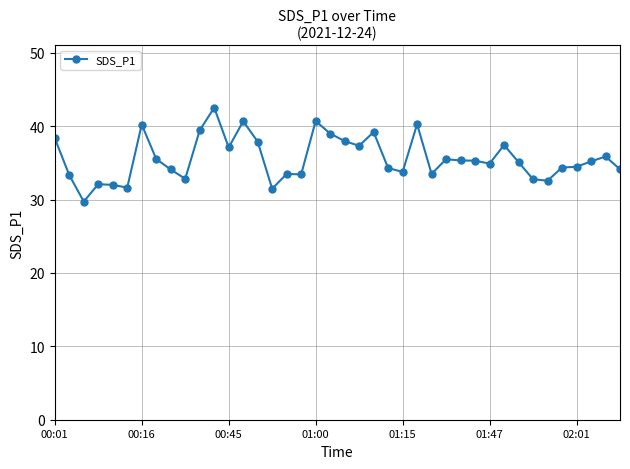

What is the greatest value displayed?

42.5